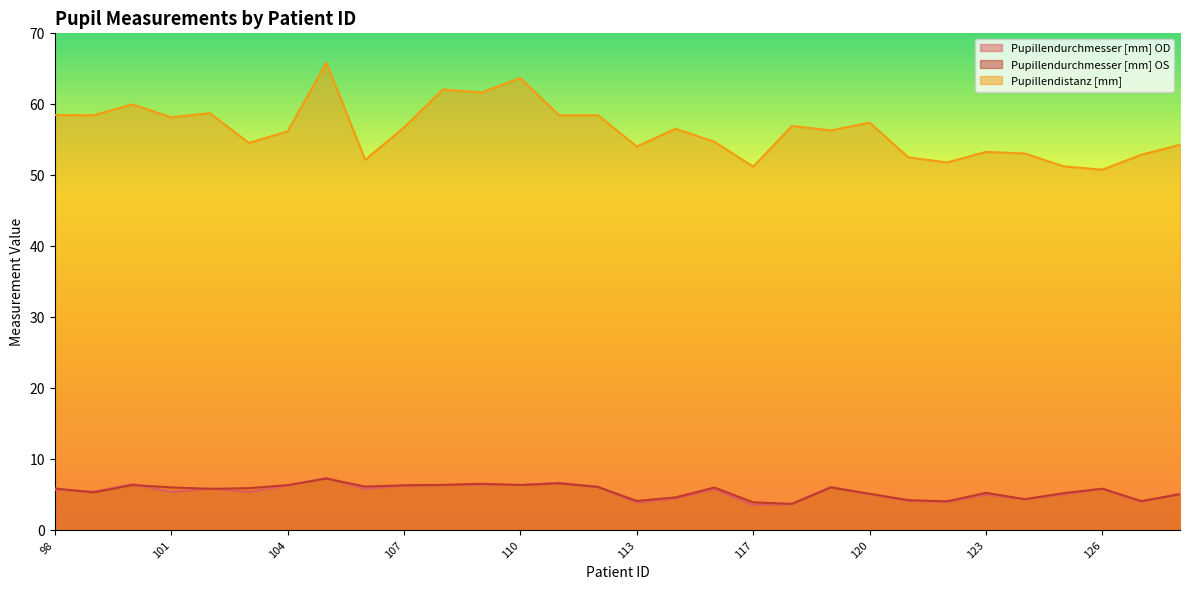

Reading left to right, transcribe all the data shown in this chart.

Pupillendurchmesser [mm] OD: 5.7	5.5	6.5	5.4	5.9	5.4	6.3	7.4	5.8	6.3	6.4	6.5	6.4	6.7	6.2	3.9	4.5	5.8	3.6	3.7	6.1	5.1	4.2	4.0	5.0	4.4	5.1	5.9	4.0	5.2
Pupillendurchmesser [mm] OS: 5.9	5.4	6.4	6.1	5.9	6.0	6.4	7.3	6.2	6.4	6.4	6.6	6.4	6.6	6.1	4.2	4.7	6.0	4.0	3.8	6.0	5.2	4.3	4.1	5.3	4.4	5.3	5.9	4.1	5.1
Pupillendistanz [mm]: 58.5	58.5	60.0	58.2	58.8	54.6	56.2	65.9	52.2	56.7	62.1	61.7	63.7	58.5	58.5	54.1	56.6	54.7	51.2	57.0	56.3	57.4	52.5	51.8	53.3	53.1	51.3	50.8	52.9	54.3